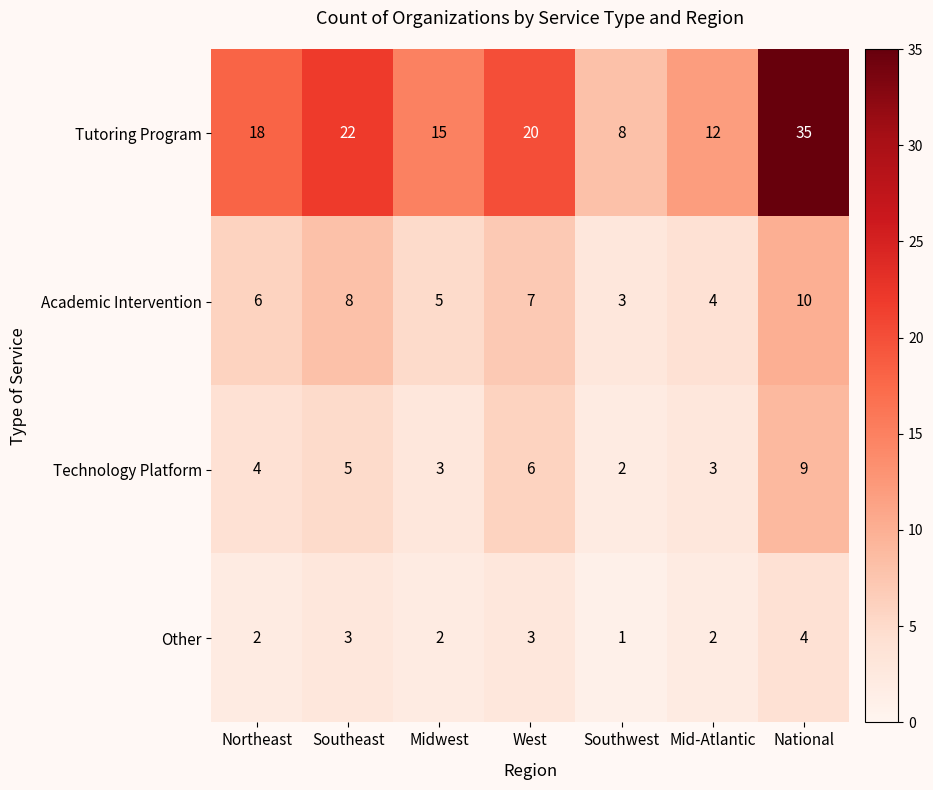

Is it true that Tutoring Program equals 15 at Midwest?

True